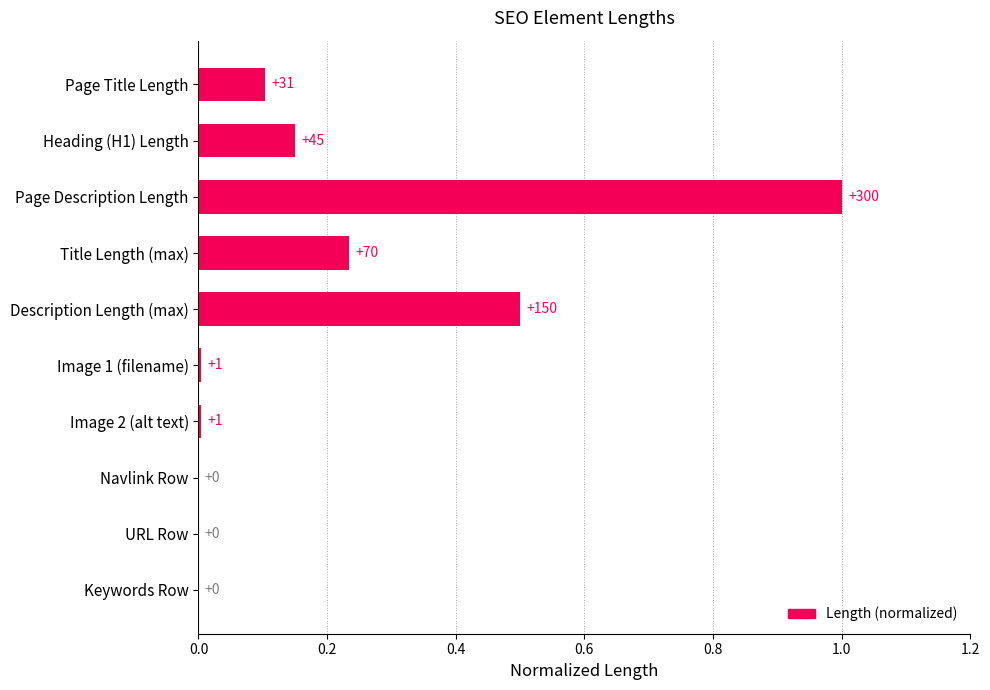

At which category does the chart reach its peak across all series?

Page Description Length